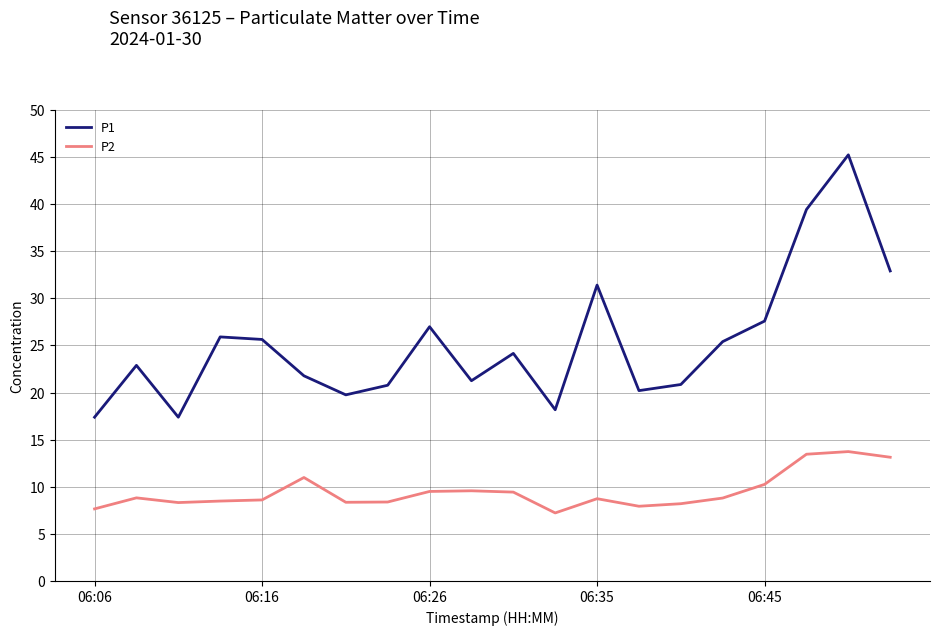

True or false: P1 and P2 intersect in this chart.

False